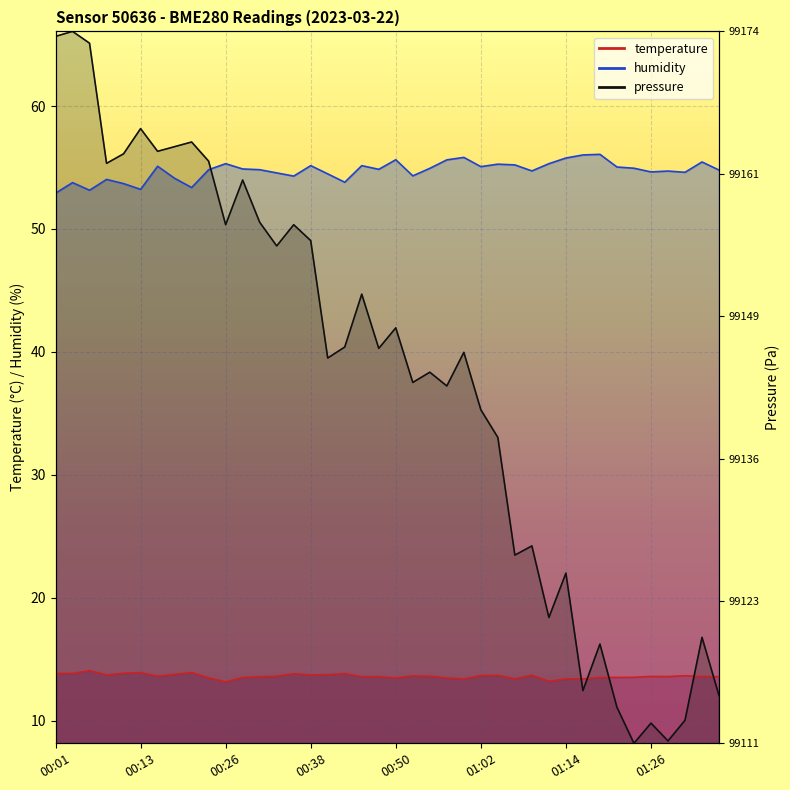

How many interior local peaks does the temperature series have?

10